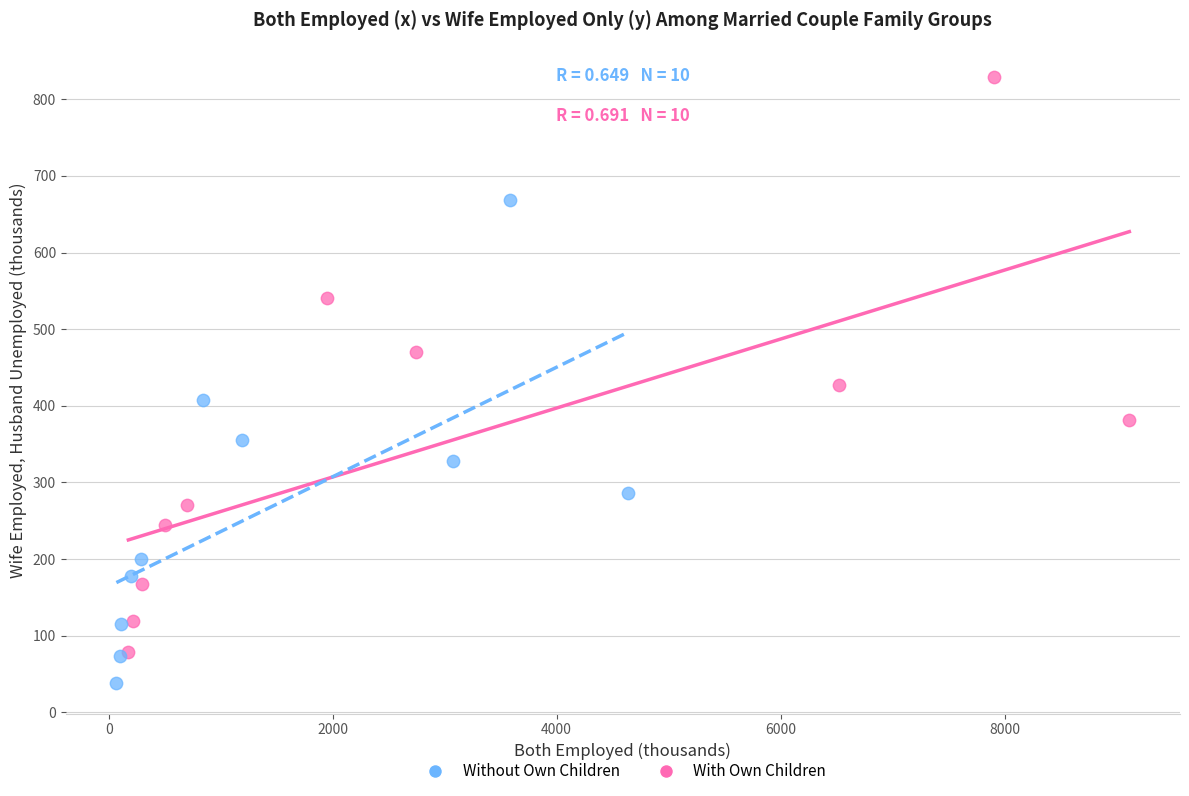

What are all the series names shown in the legend?

Without Own Children, With Own Children